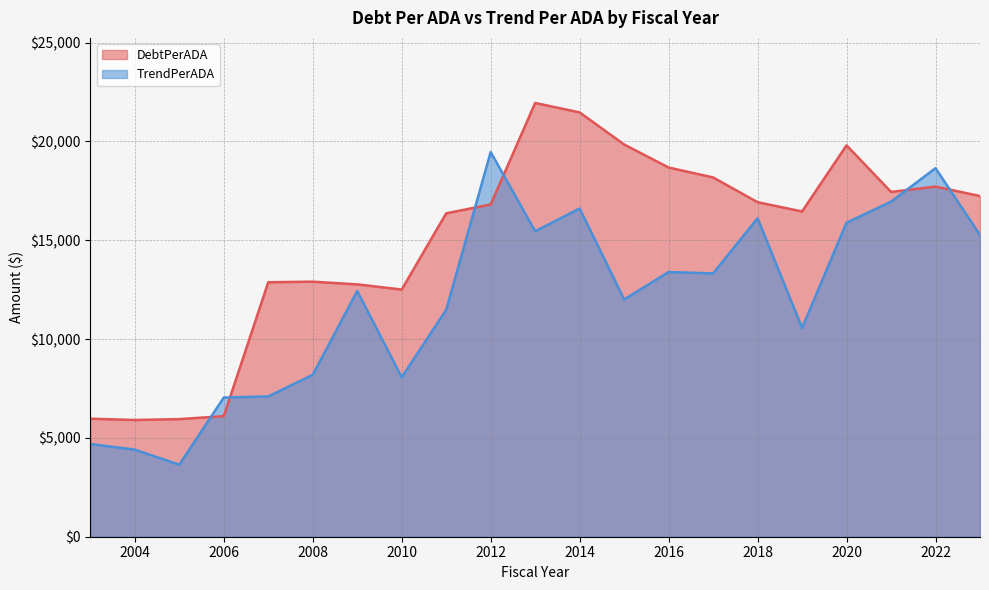

Rank the categories by TrendPerADA value from lowest to highest.

2005, 2004, 2003, 2006, 2007, 2010, 2008, 2019, 2011, 2015, 2009, 2017, 2016, 2023, 2013, 2020, 2018, 2014, 2021, 2022, 2012